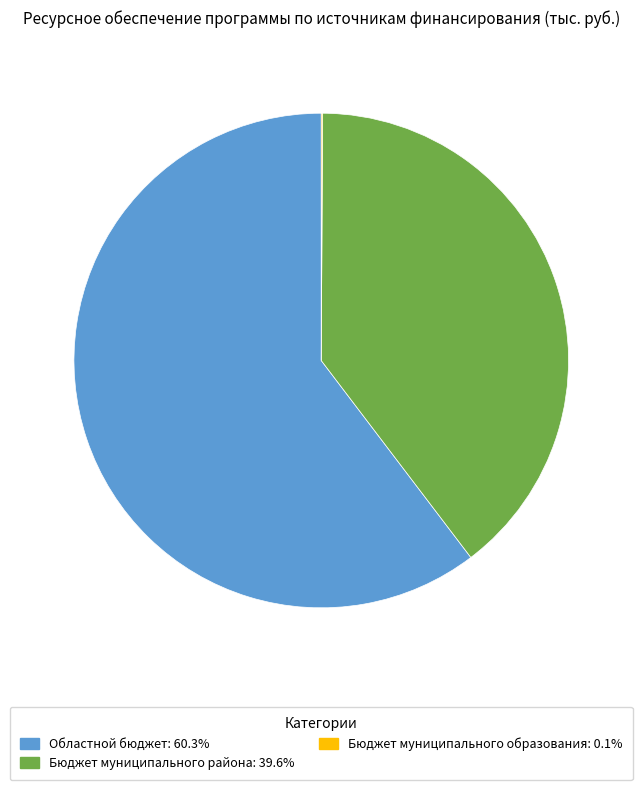

Is there any slice that represents more than half of the pie?

Yes